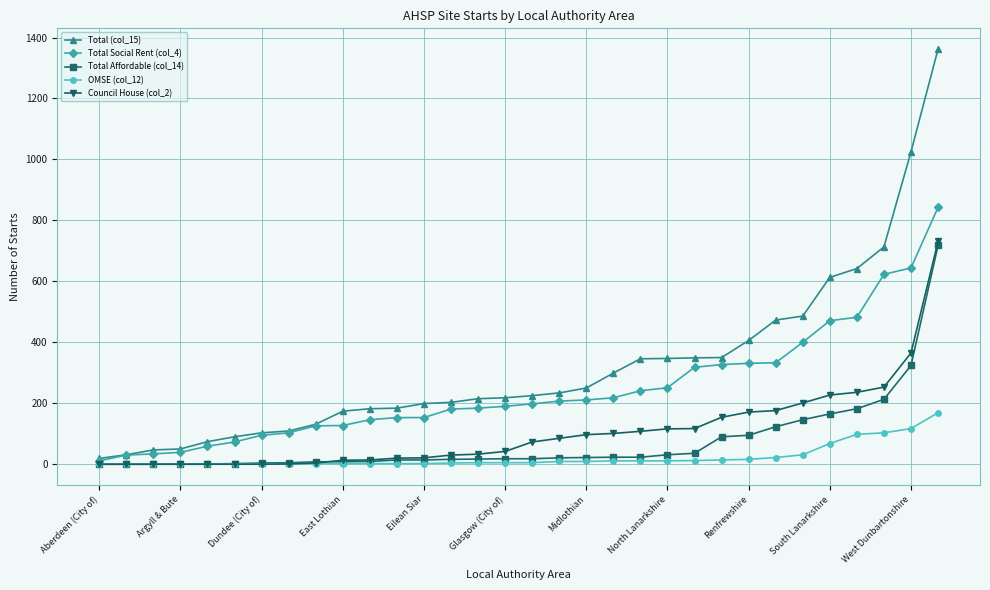

How many data points in OMSE (col_12) are less than 5?

14